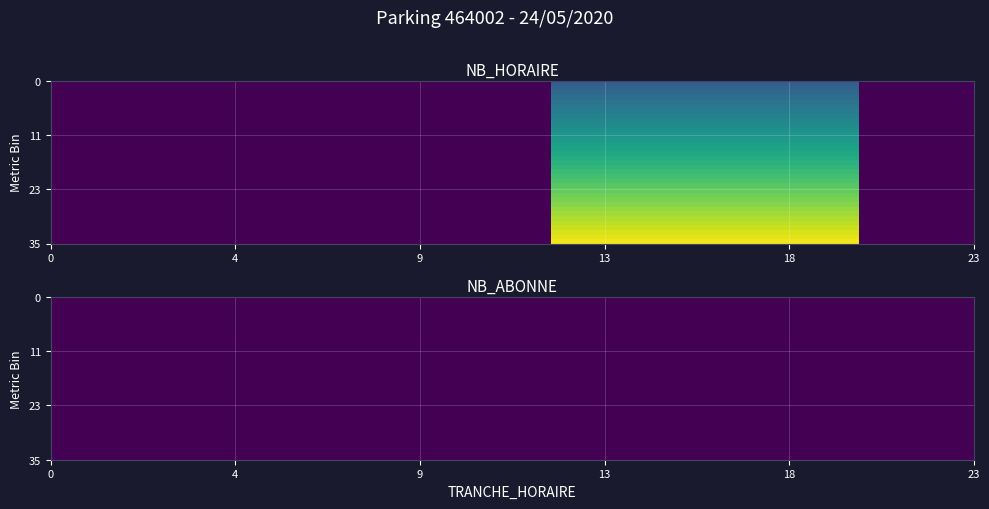

Reading left to right, transcribe all the data shown in this chart.

0.0	0.0	0.0	0.0	0.0	0.0	0.0	0.0	0.0	0.0	0.0	0.0	0.0	0.3	0.3	0.3	0.3	0.3	0.3	0.3	0.3	0.0	0.0	0.0